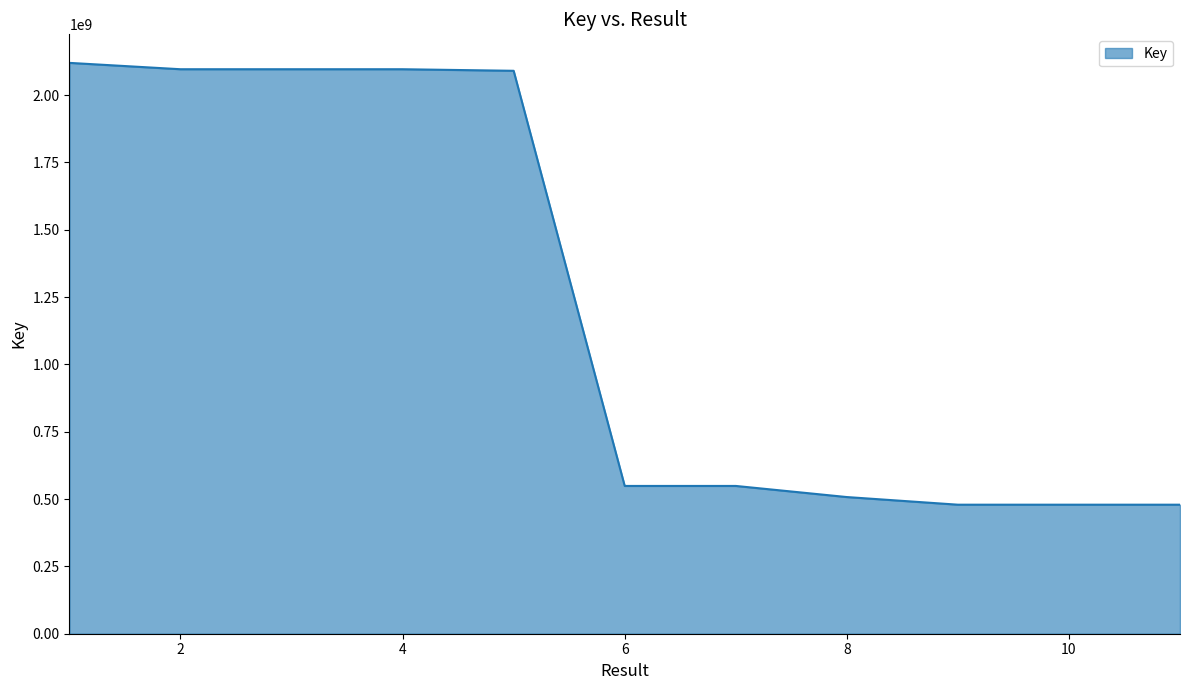

What is the difference between the maximum and minimum values?

1640479449